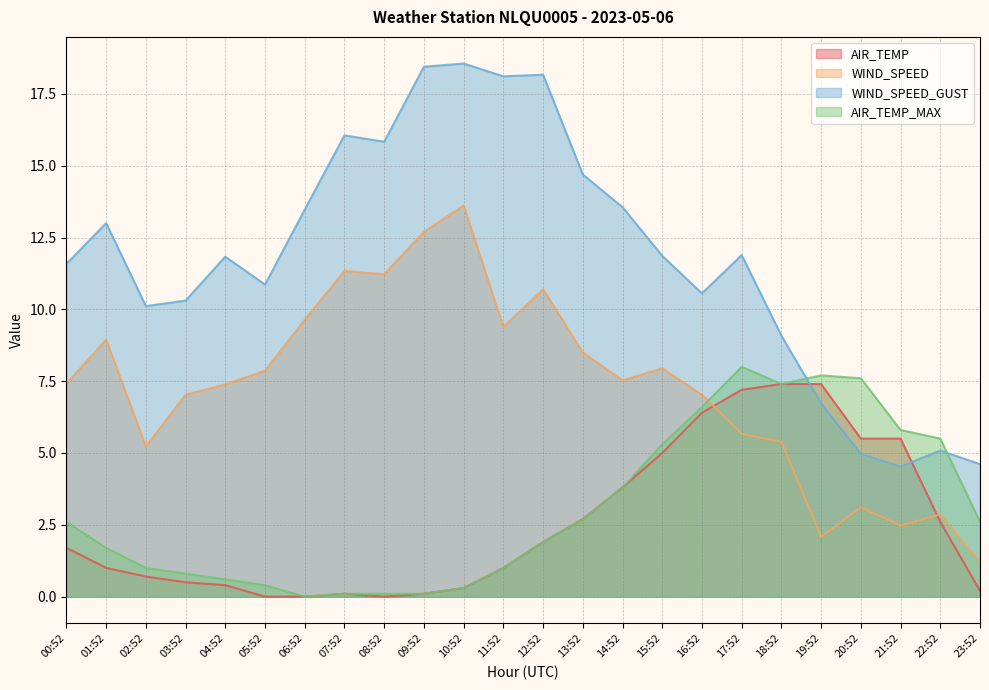

Which series changed the most between 16:52 and 18:52?

WIND_SPEED